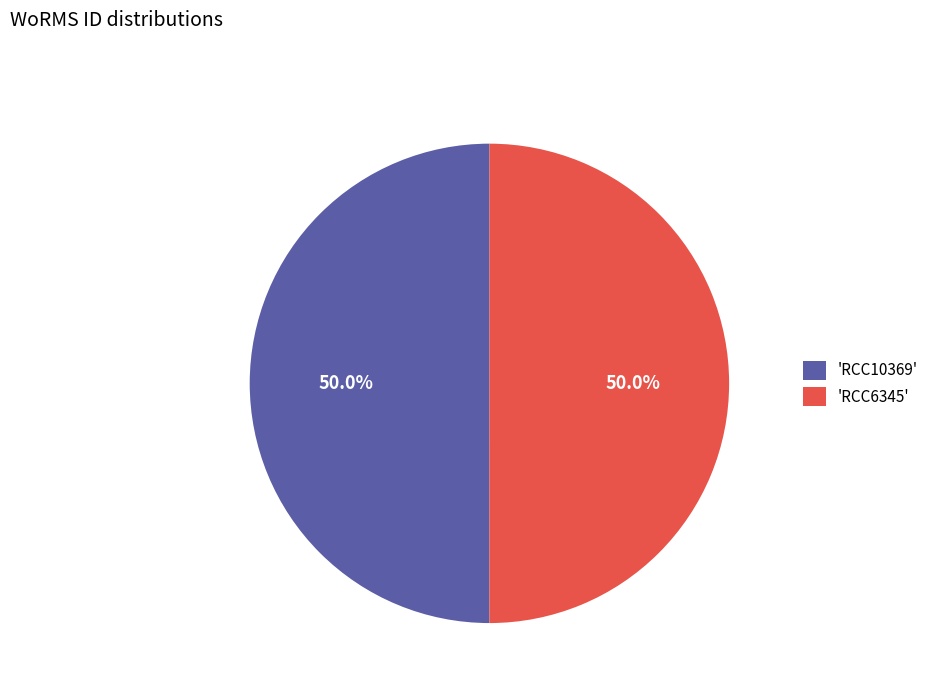

Approximately how many times larger is the value at 'RCC10369' compared to 'RCC6345'?

1.0